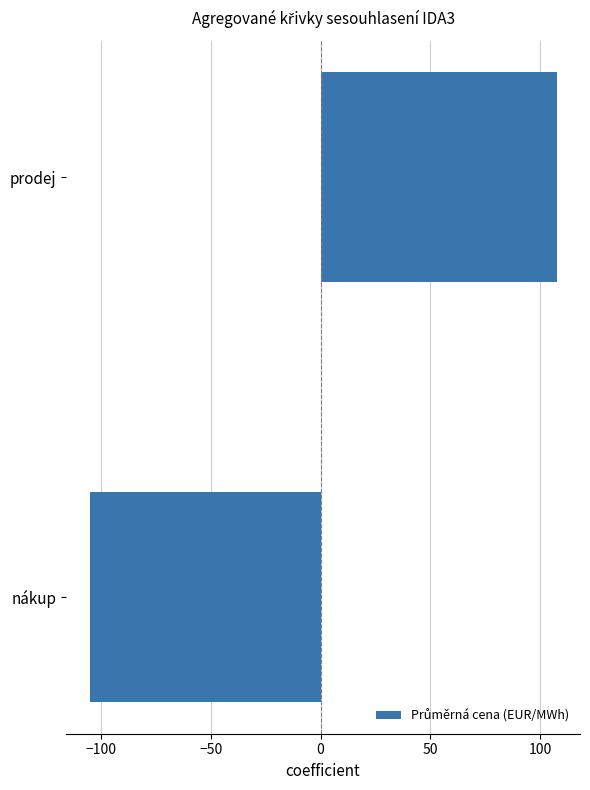

Count the number of values greater than 107.

1